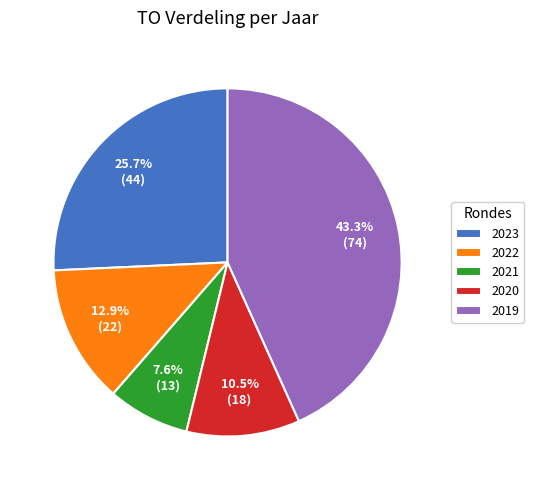

Which slice is the largest?

2019